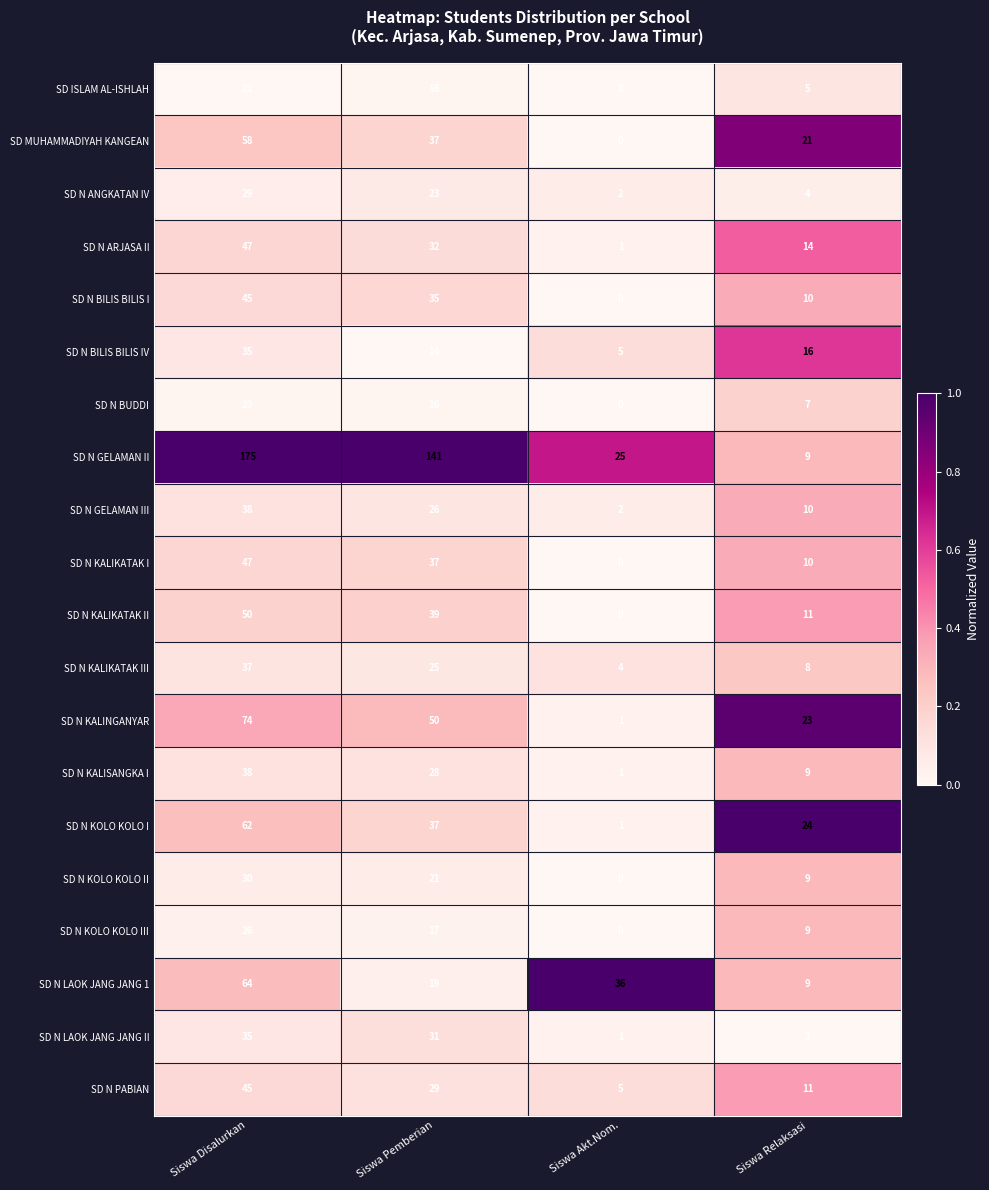

What is the difference between the second highest and second lowest values in the SD N KALIKATAK III series?

17